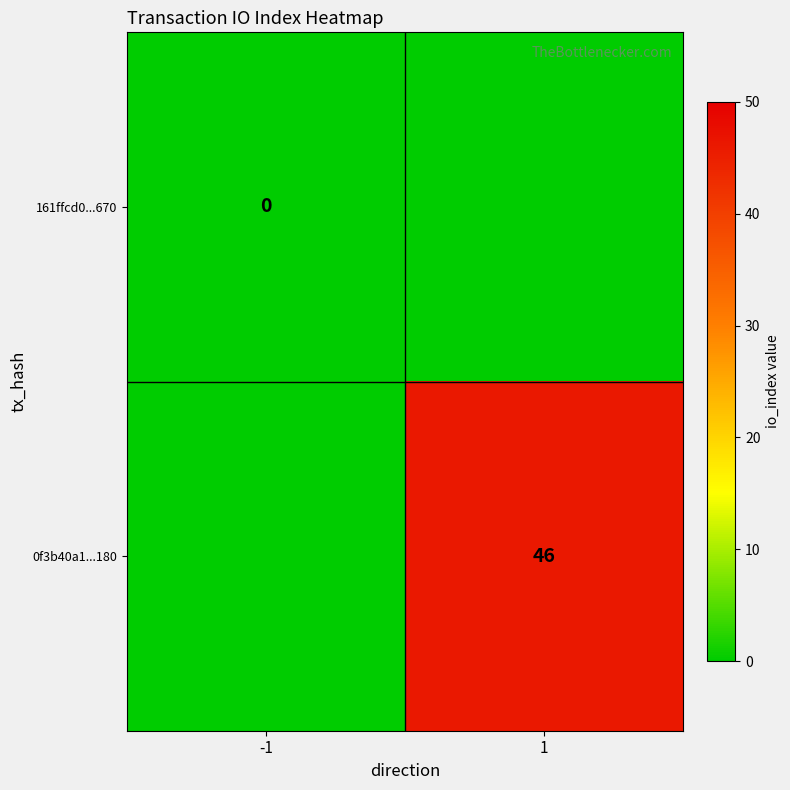

The value of 0f3b40a1...180 at 1 is 46. True or false?

True